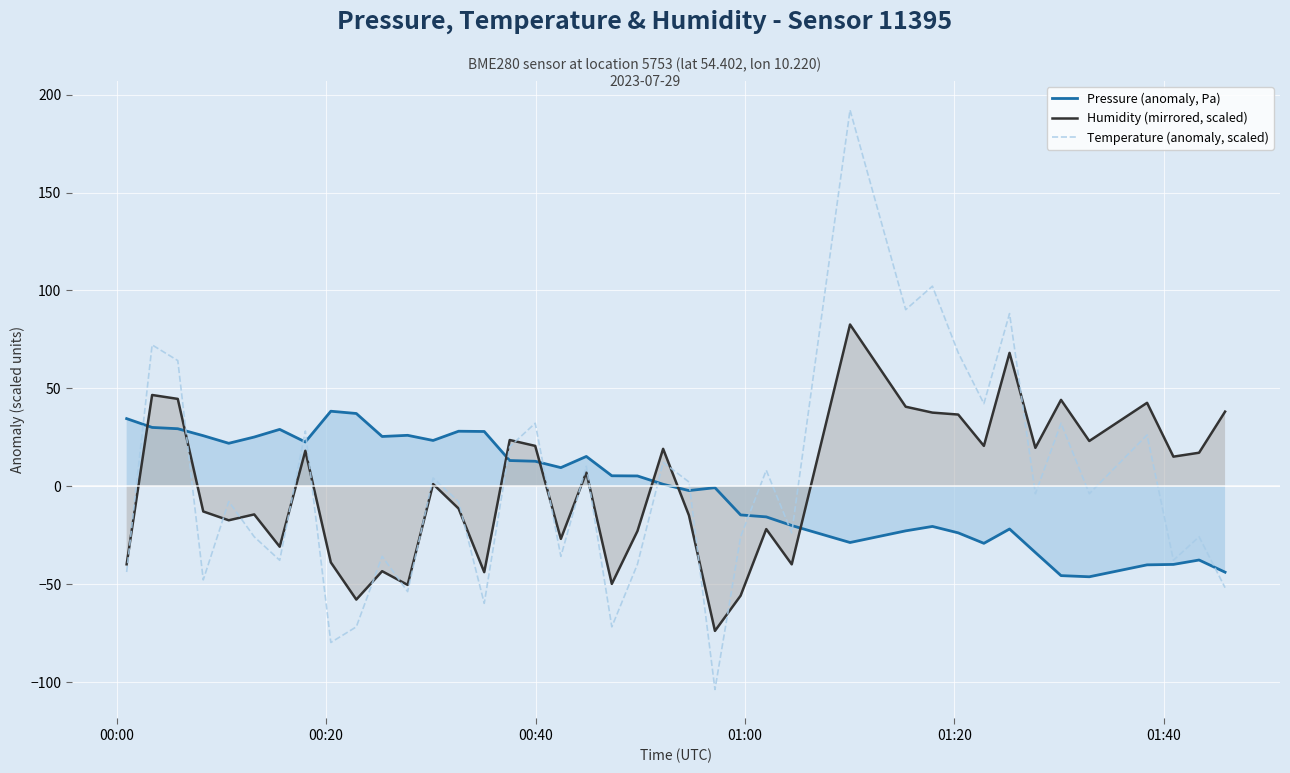

What is the highest value of the Pressure (anomaly, Pa) series?

38.3